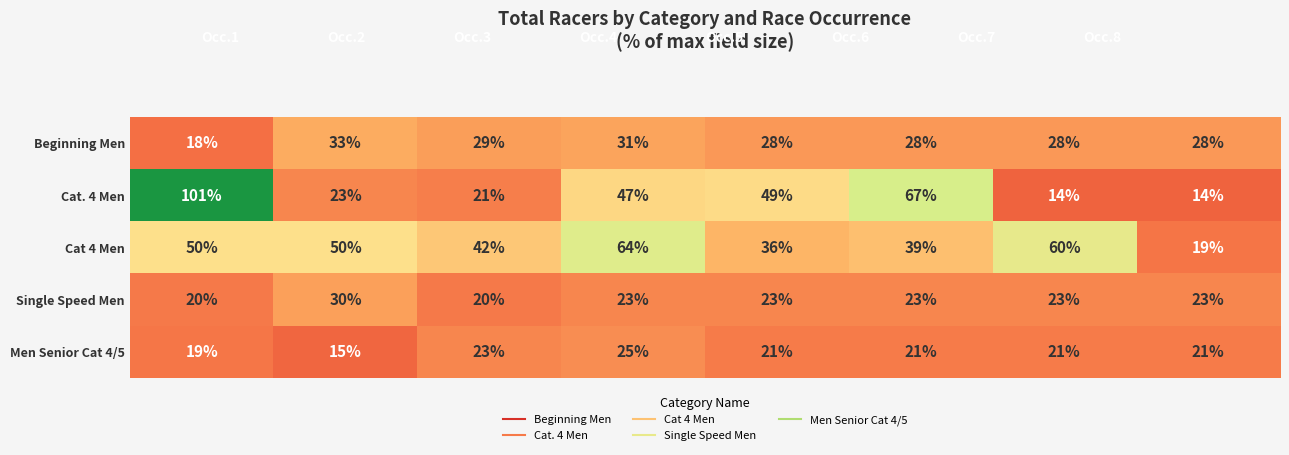

Rank the series by their maximum value, from lowest to highest.

Men Senior Cat 4/5, Single Speed Men, Beginning Men, Cat 4 Men, Cat. 4 Men